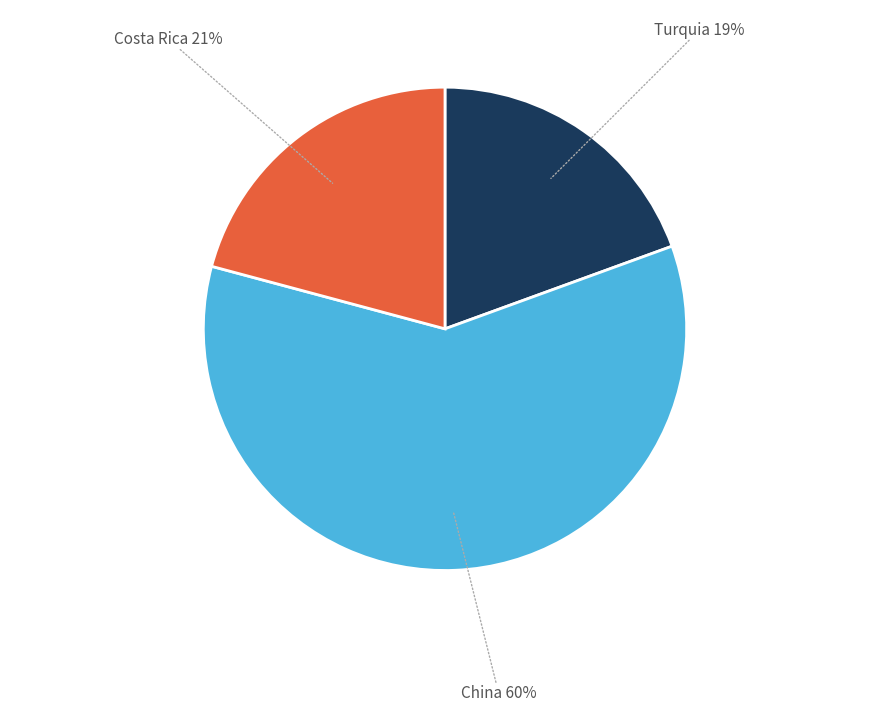

Does any single category account for the majority?

Yes